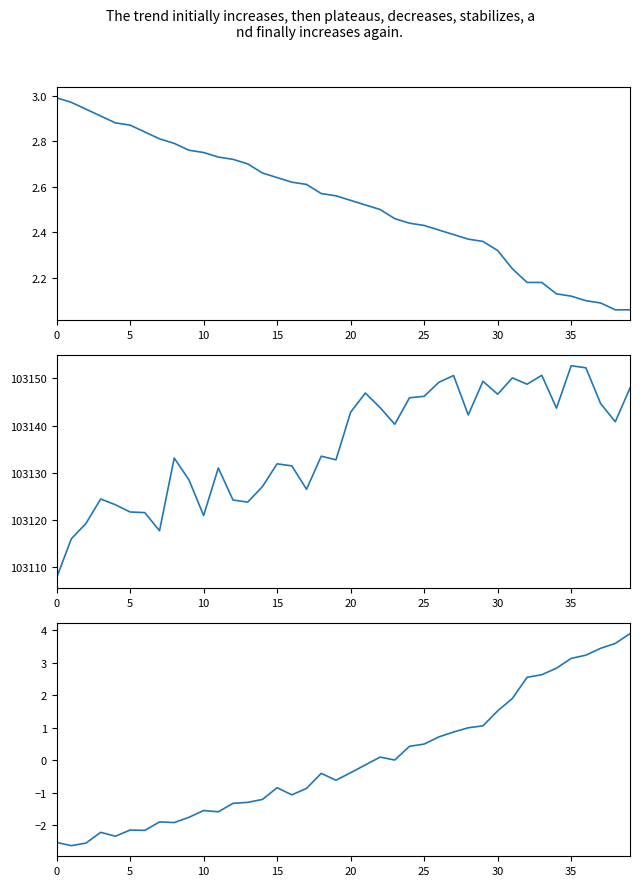

In humidity, how many points are higher than both neighbors (excluding endpoints)?

7